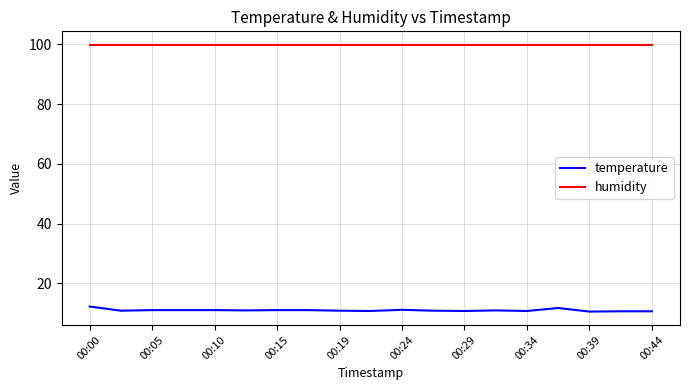

True or false: temperature and humidity cross at least once.

False